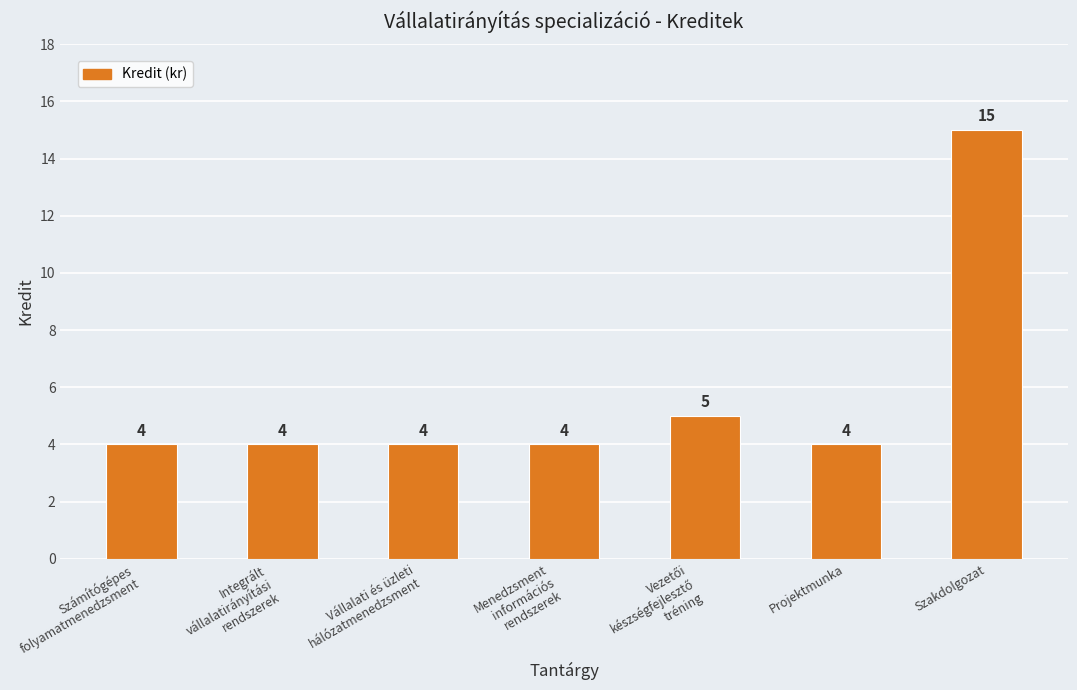

The chart shows a value of 6 at Integrált
vállalatirányítási
rendszerek. True or false?

False